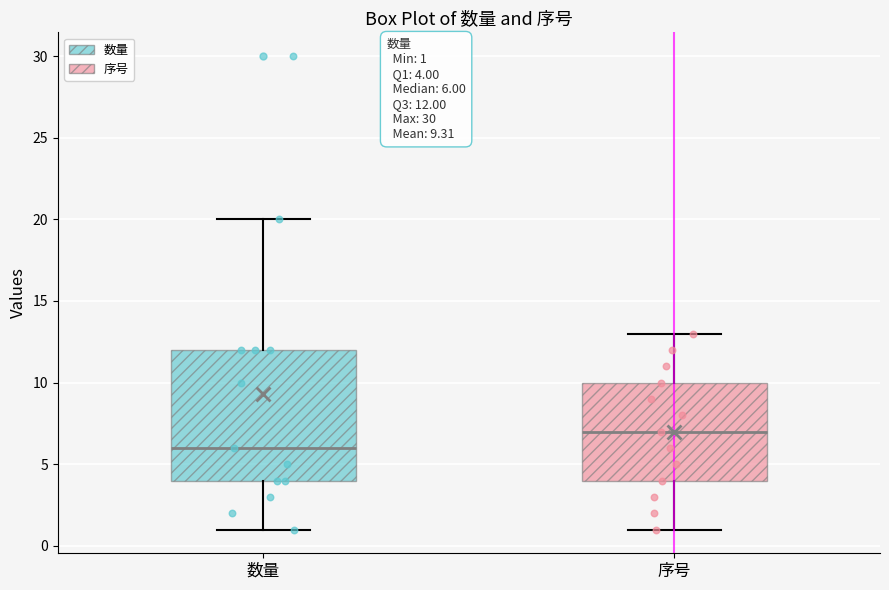

Which box's median line is the highest?

序号